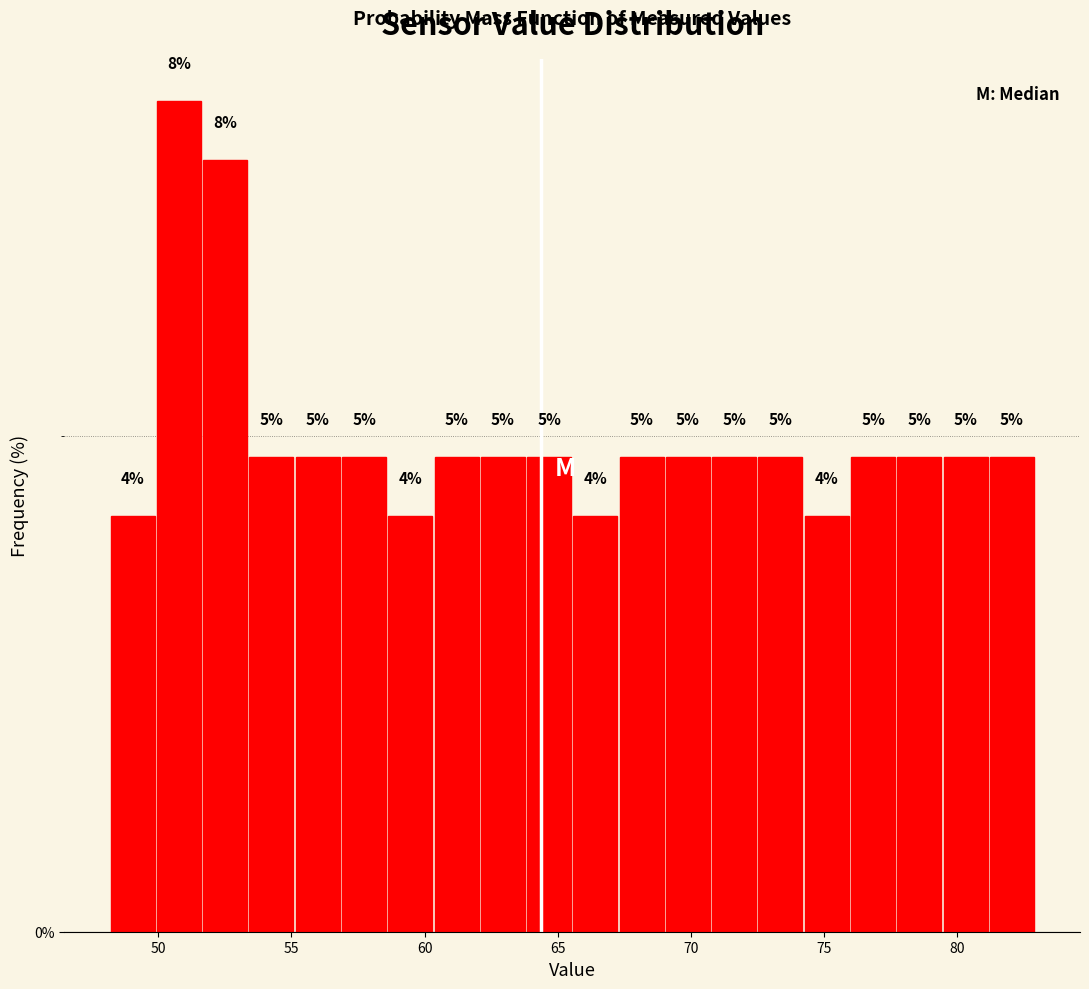

Read against the x-axis, roughly where is the centre of the tallest bar?

51.0